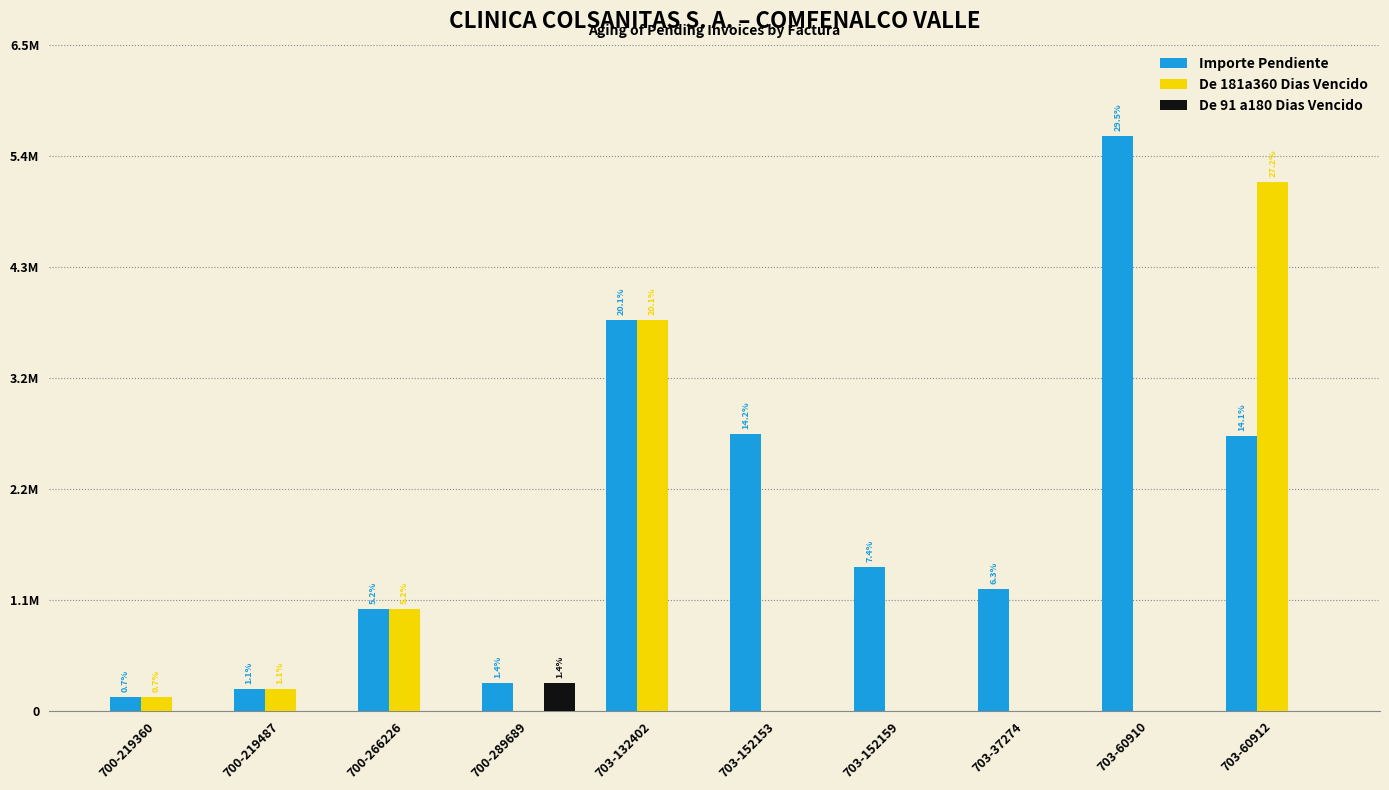

Which series has the widest spread of values?

Importe Pendiente